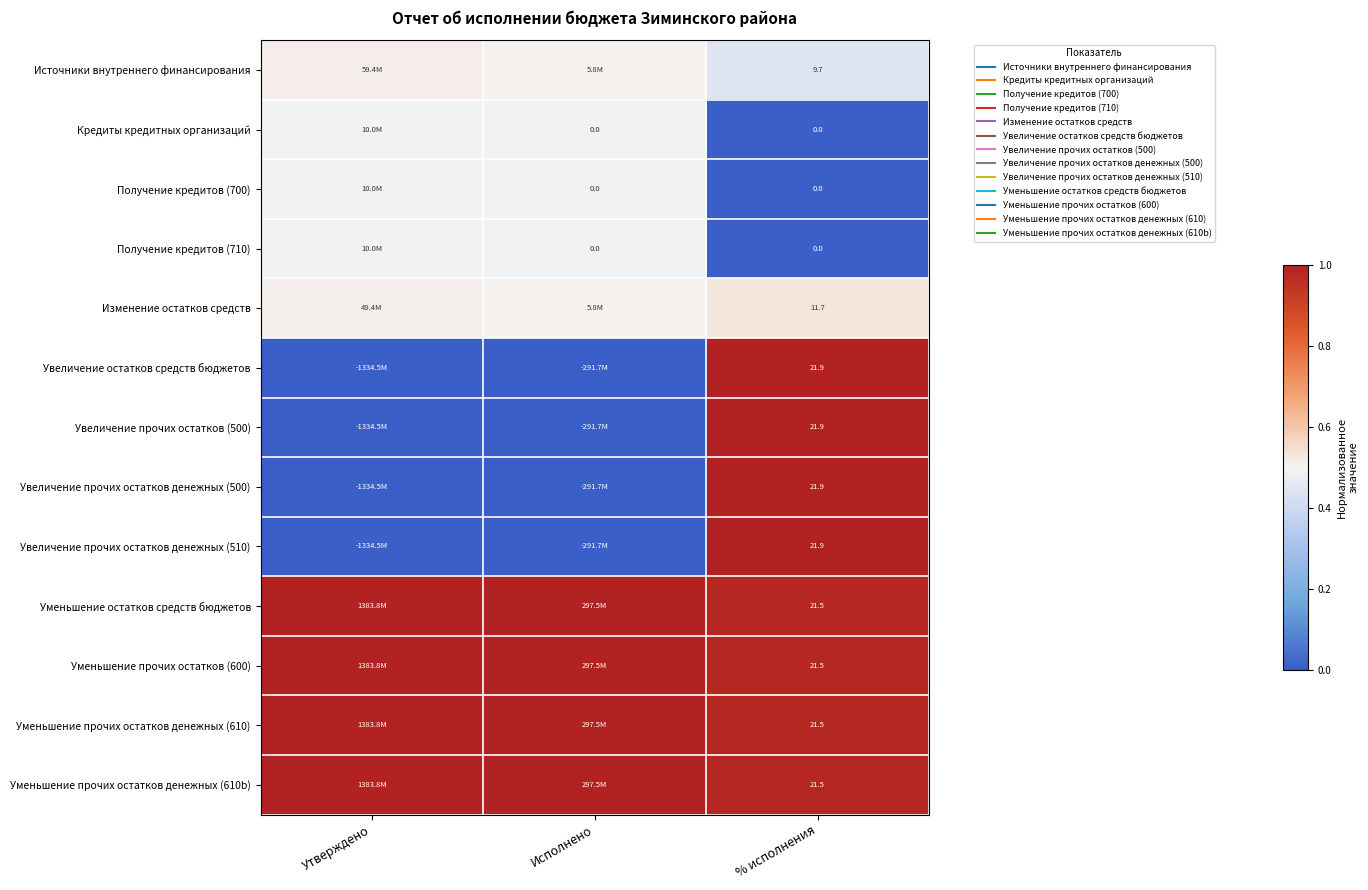

At which label does Увеличение прочих остатков (500) reach its minimum?

Утверждено